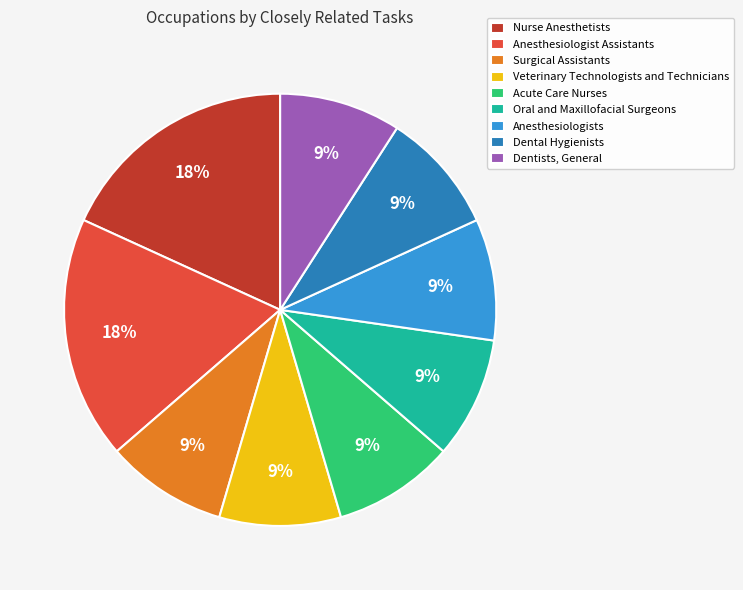

Combined, do Veterinary Technologists and Technicians and Acute Care Nurses account for over 50%?

No